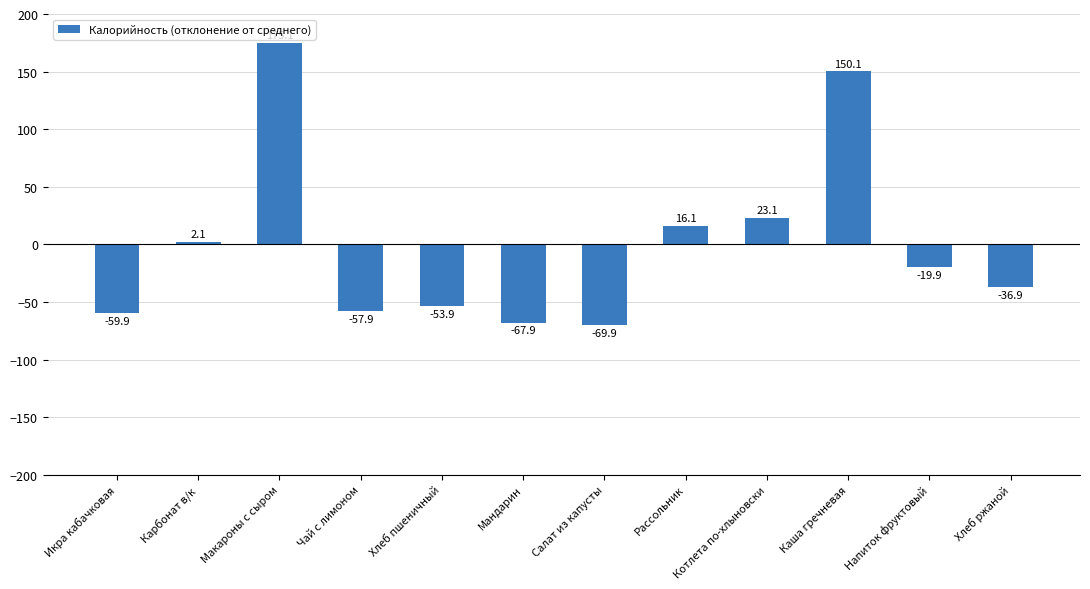

How many negative values are there?

7